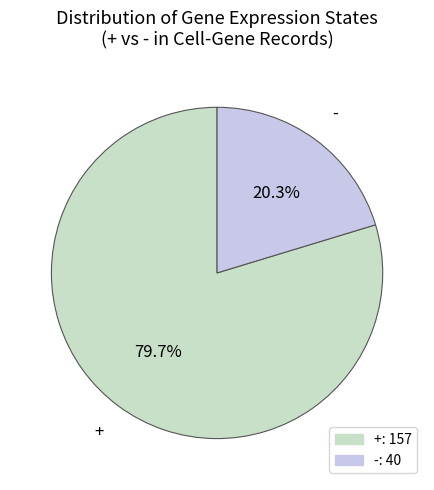

Is it true that + is 80% of the pie?

True